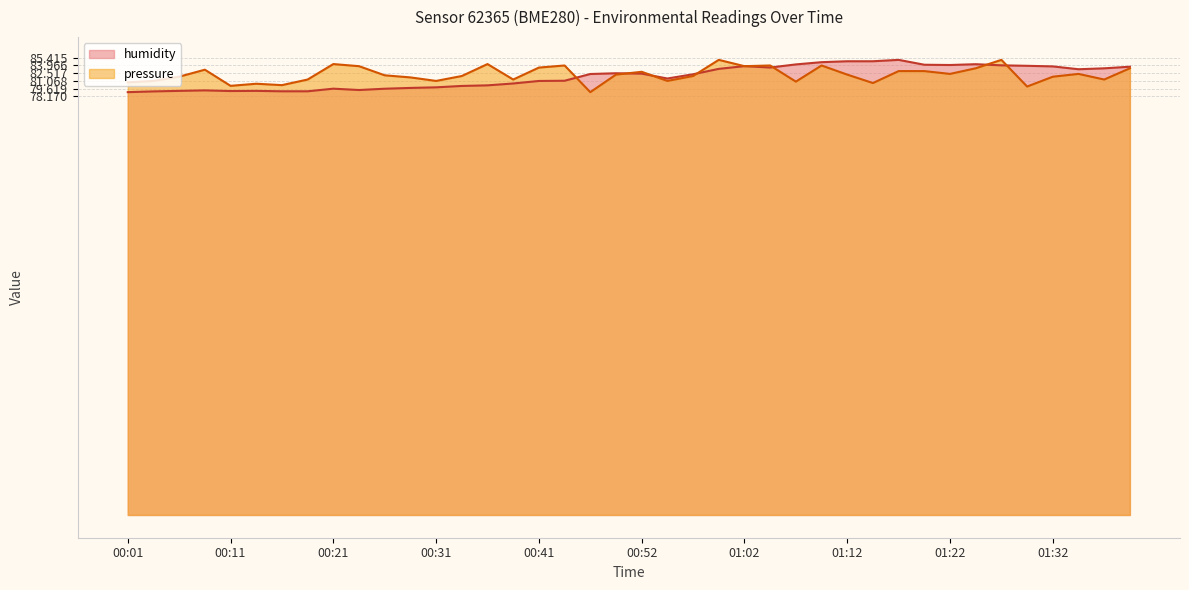

How many data points in humidity are above 82?

21